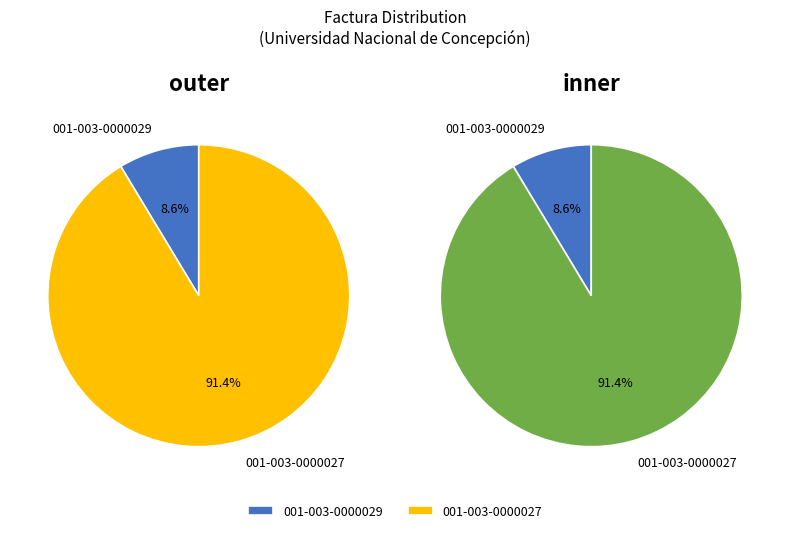

To the nearest percent, what is the difference between the largest and smallest slice percentages?

83%